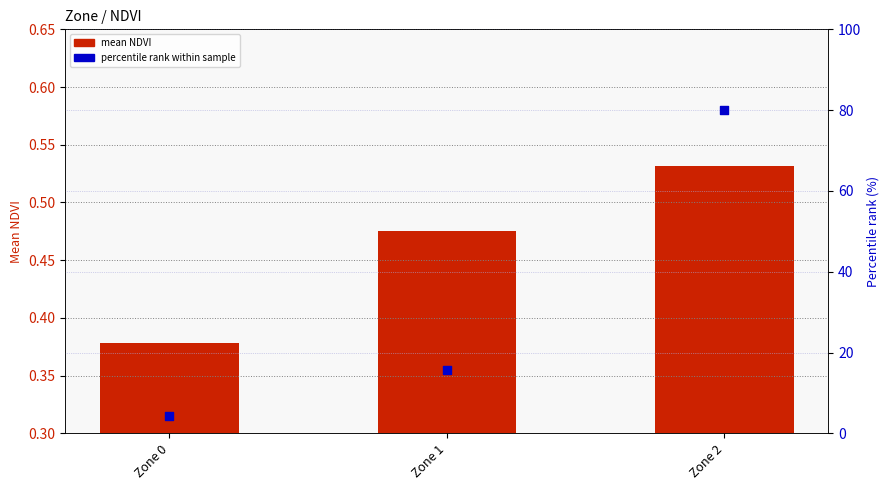

Is the value of percentile rank within sample at Zone 1 greater than the value of mean NDVI at Zone 1?

Yes